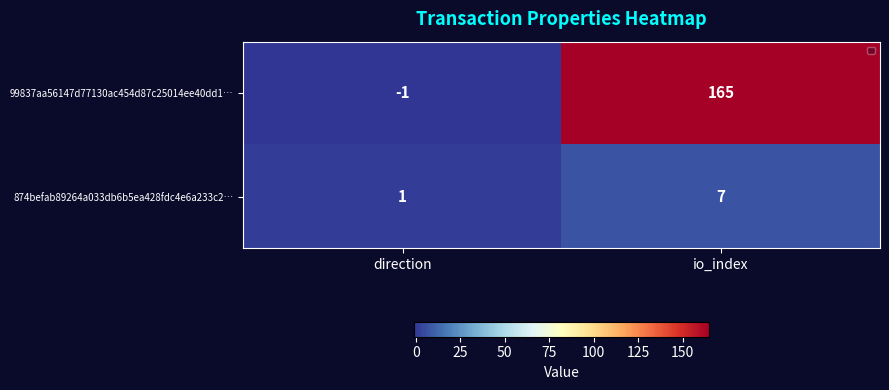

List the series in order of their overall mean, highest first.

99837aa56147d77130ac454d87c25014ee40dd1…, 874befab89264a033db6b5ea428fdc4e6a233c2…